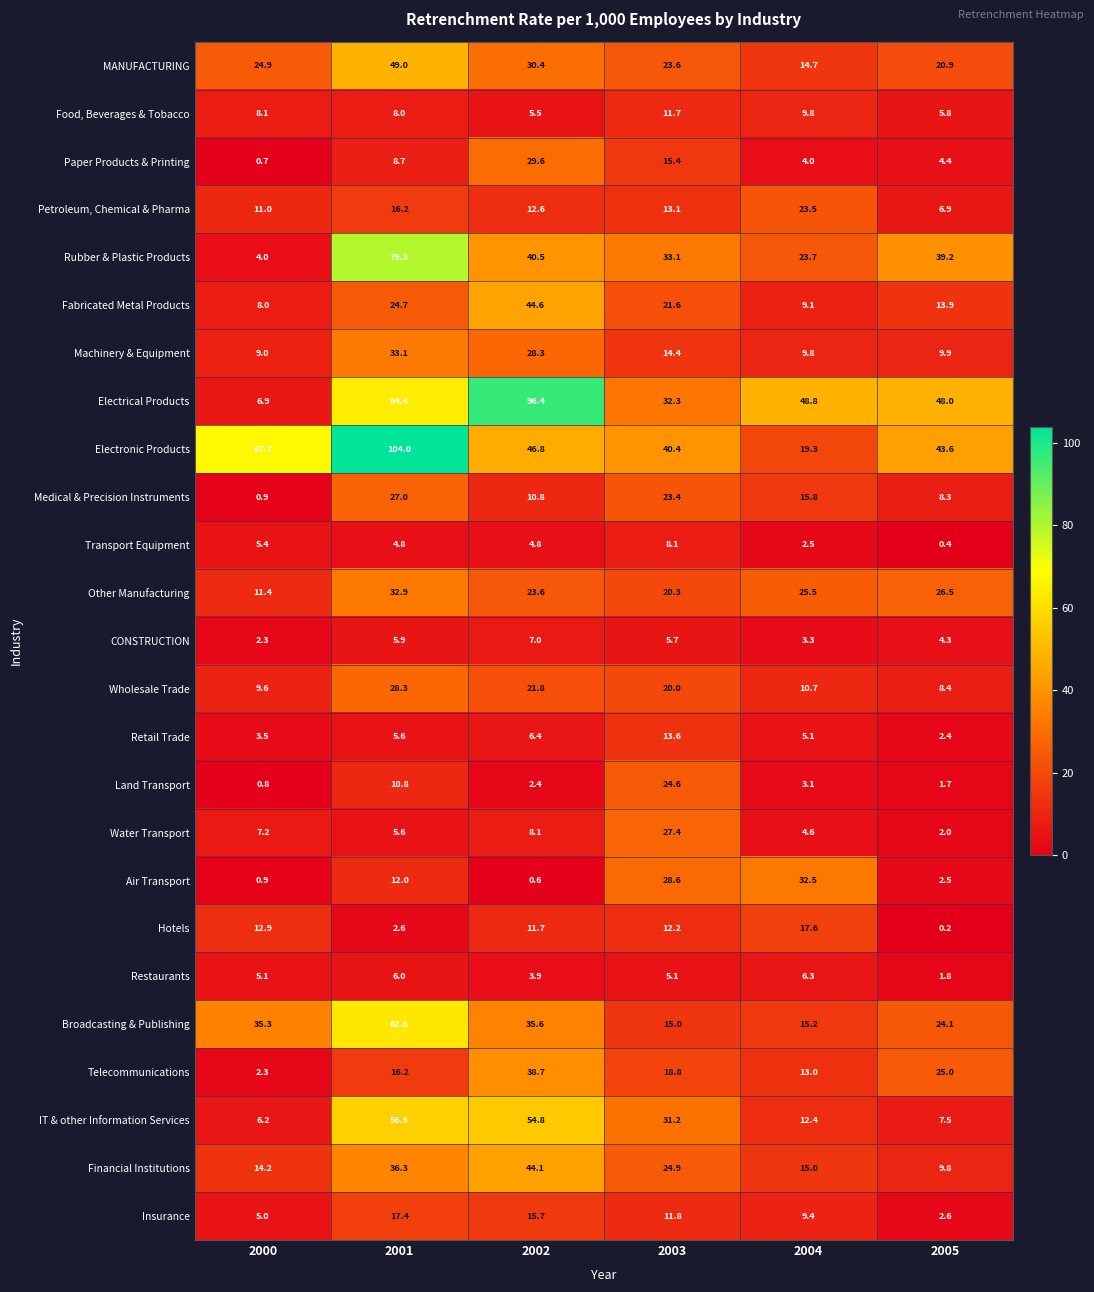

Count the number of categories in the chart.

6